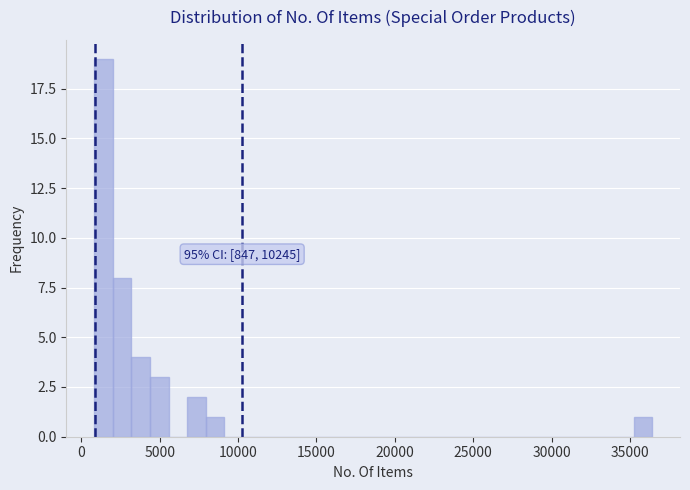

Around what value on the x-axis is the tallest bar? Give the approximate position of its centre, as read against the axis.

1500